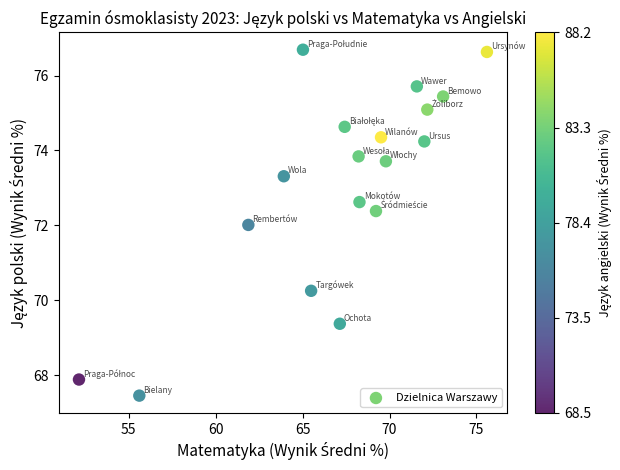

What is the range of X values (max minus min)?

23.5